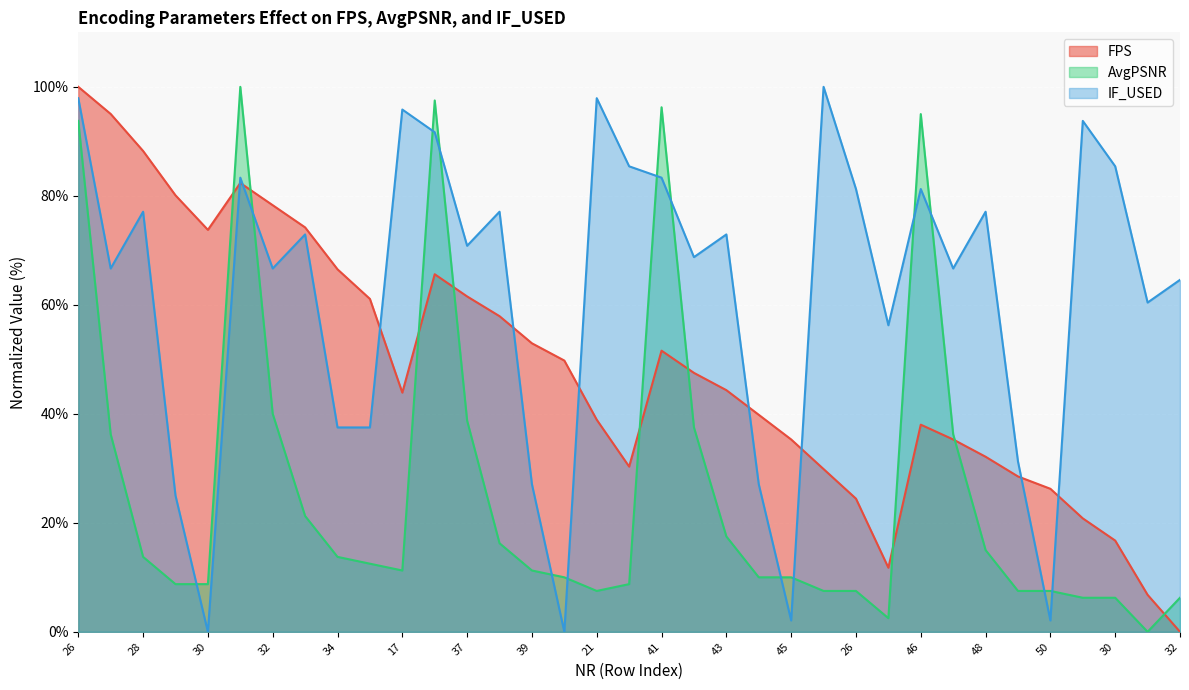

List the labels in order of IF_USED value, largest first.

25, 26, 21, 17, 29, 36, 22, 30, 31, 41, 26, 46, 28, 38, 48, 33, 43, 37, 42, 27, 32, 47, 32, 31, 27, 34, 35, 49, 39, 44, 29, 45, 50, 30, 40